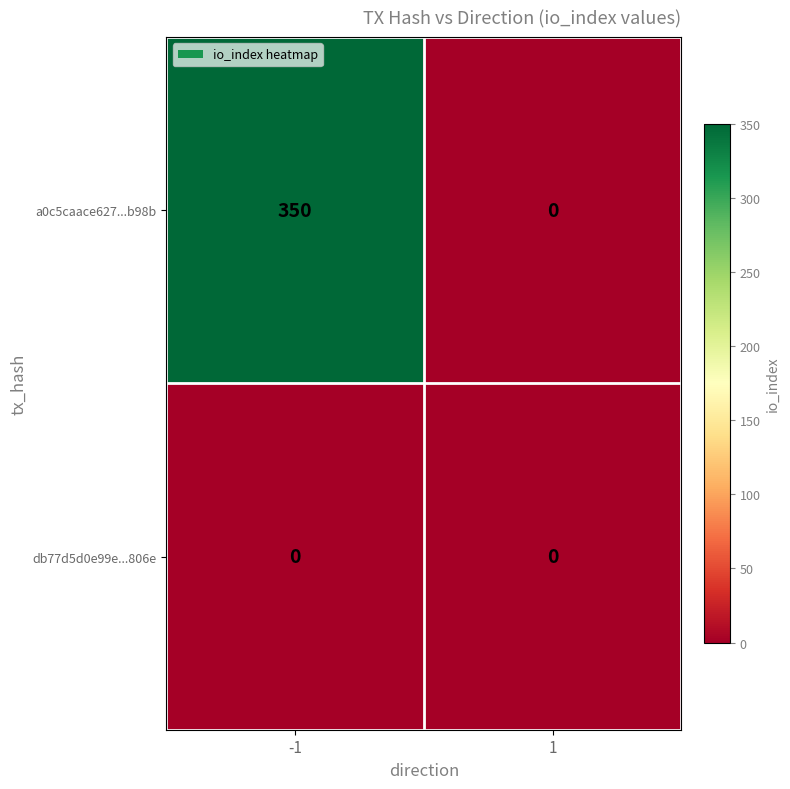

At which category is the sum across all series the highest?

-1